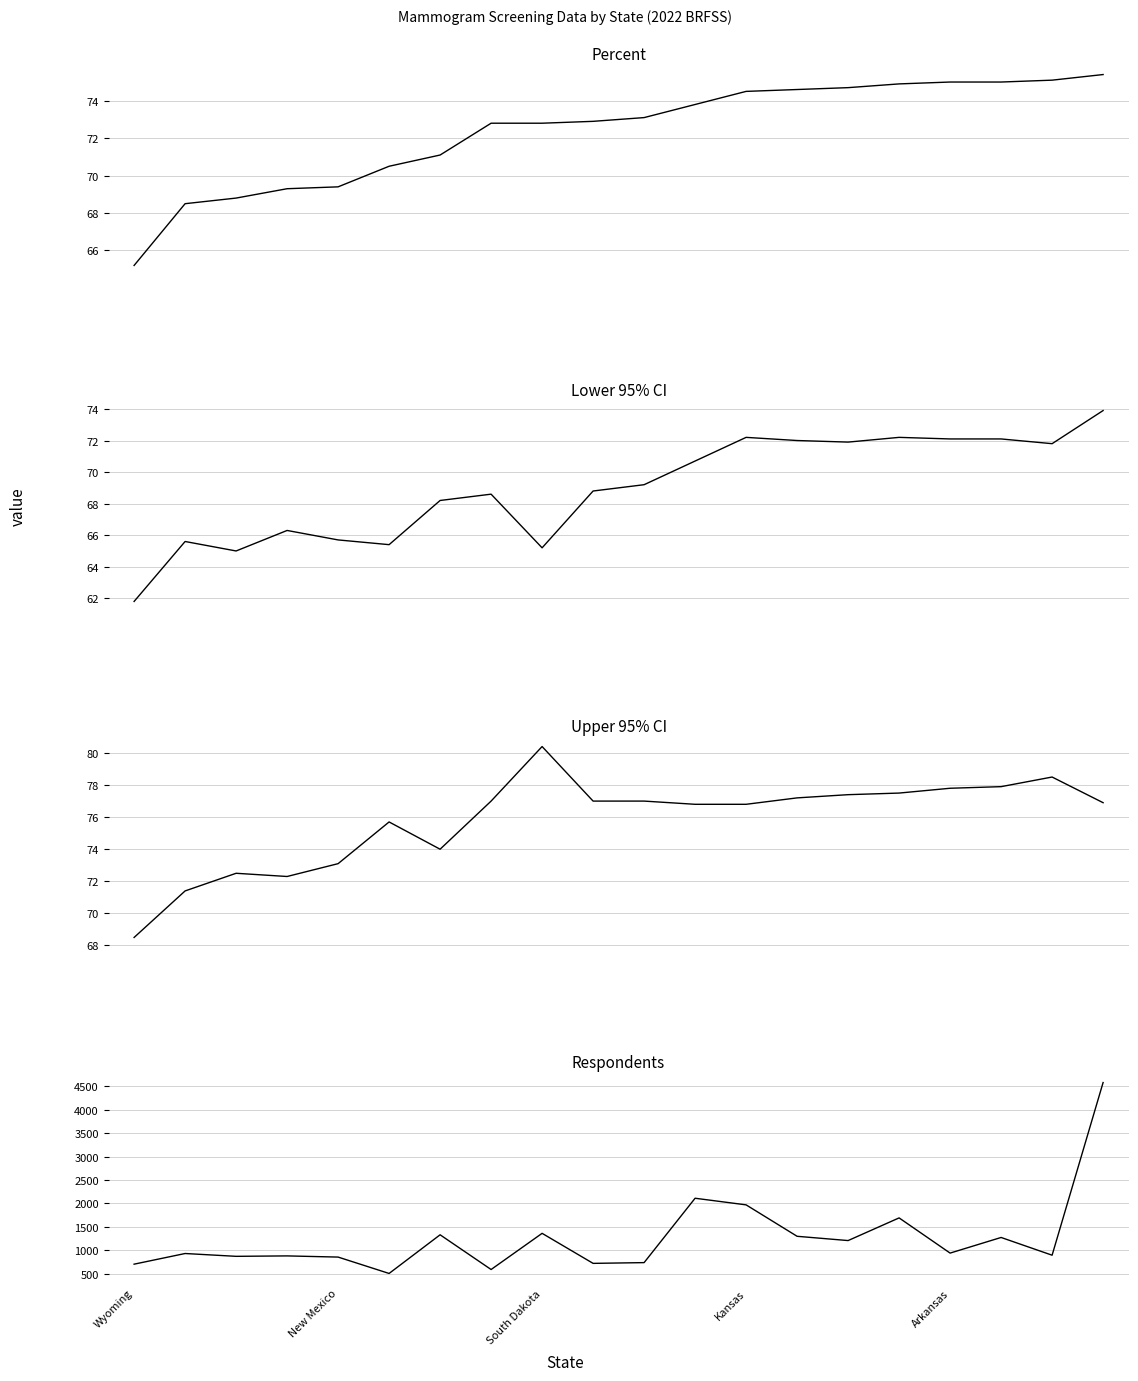

At which category does the chart reach its peak across all series?

19